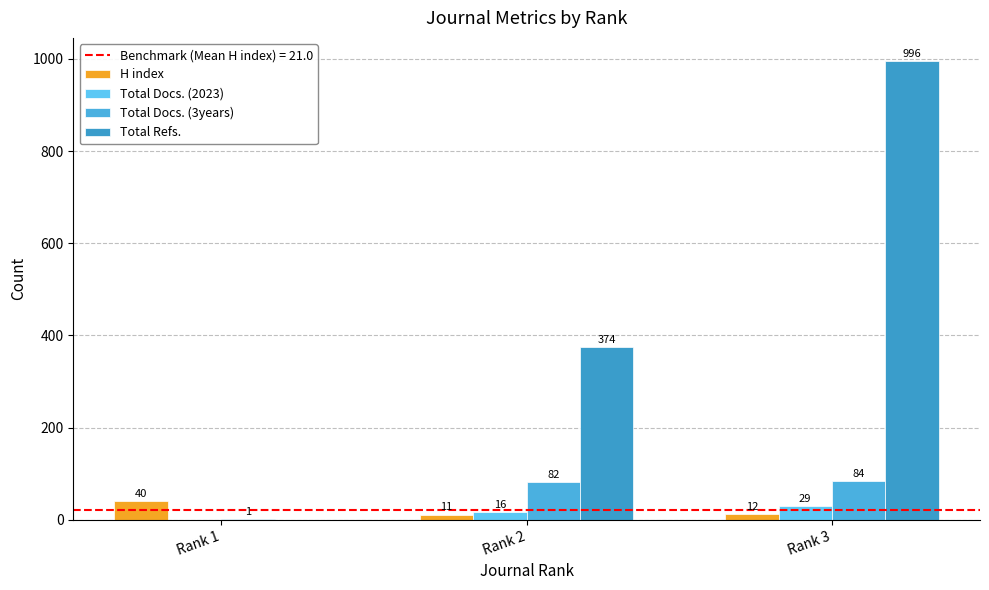

Reading left to right, transcribe all the data shown in this chart.

H index: Rank 1=40	Rank 2=11	Rank 3=12
Total Docs. (2023): Rank 1=0	Rank 2=16	Rank 3=29
Total Docs. (3years): Rank 1=1	Rank 2=82	Rank 3=84
Total Refs.: Rank 1=0	Rank 2=374	Rank 3=996